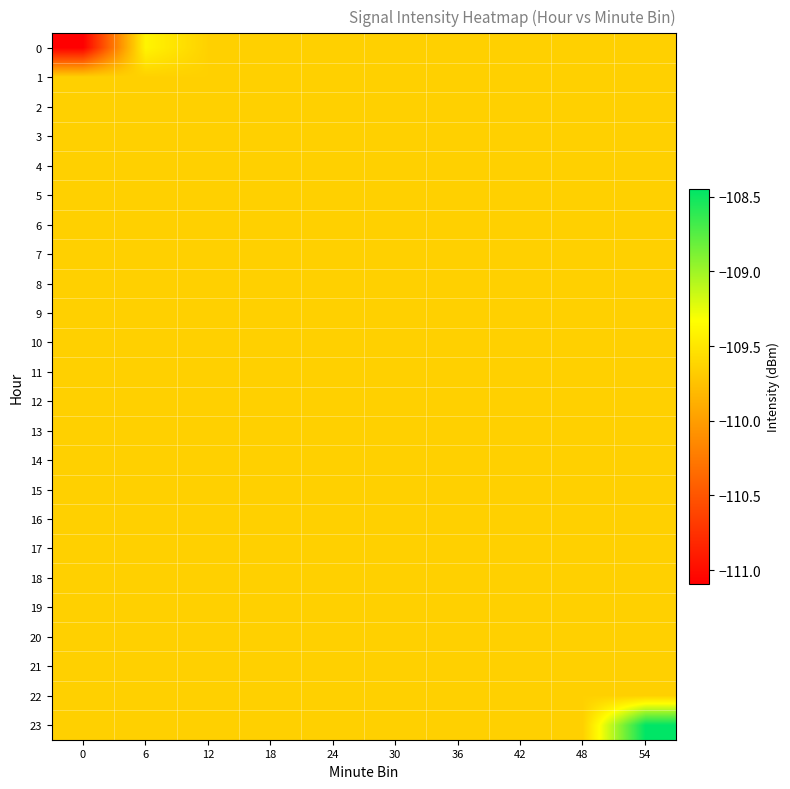

List the series in order of their peak value, lowest first.

1, 2, 3, 4, 5, 6, 7, 8, 9, 10, 11, 12, 13, 14, 15, 16, 17, 18, 19, 20, 21, 22, 0, 23